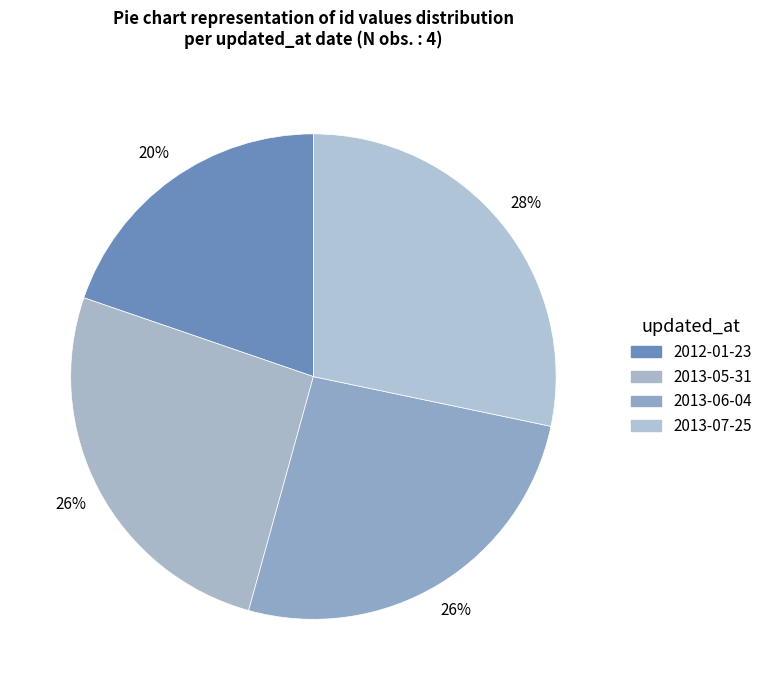

How many segments does this pie chart have?

4